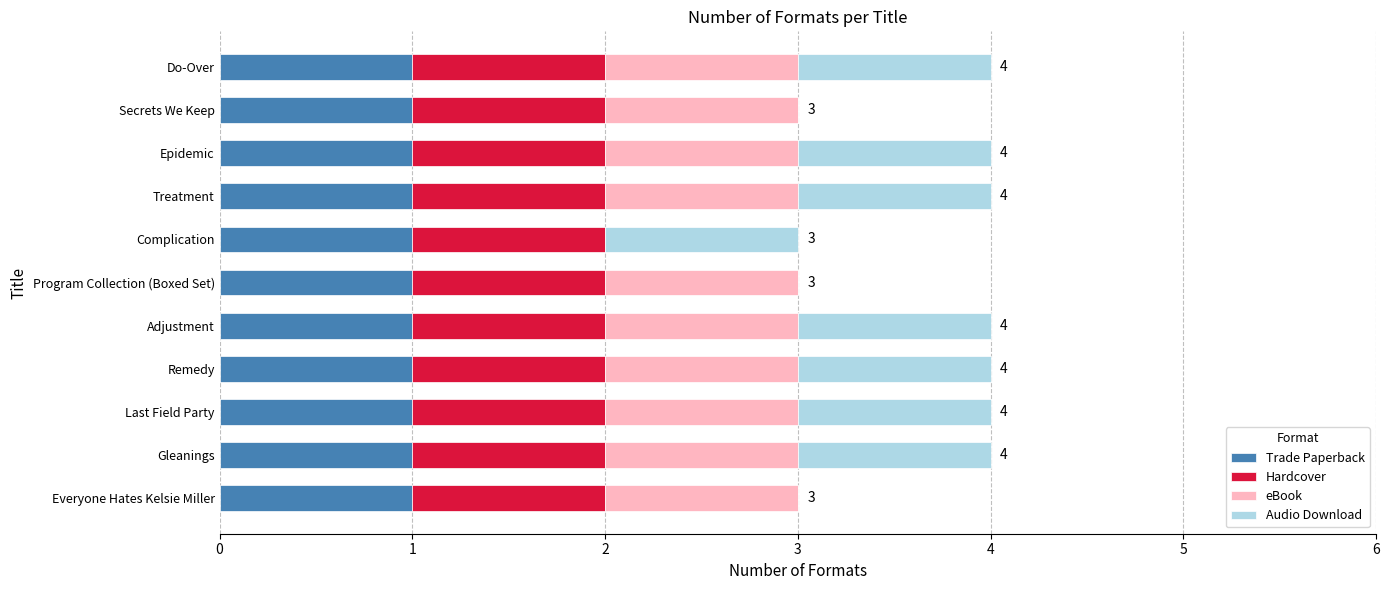

What is the total value across all series at Epidemic?

4